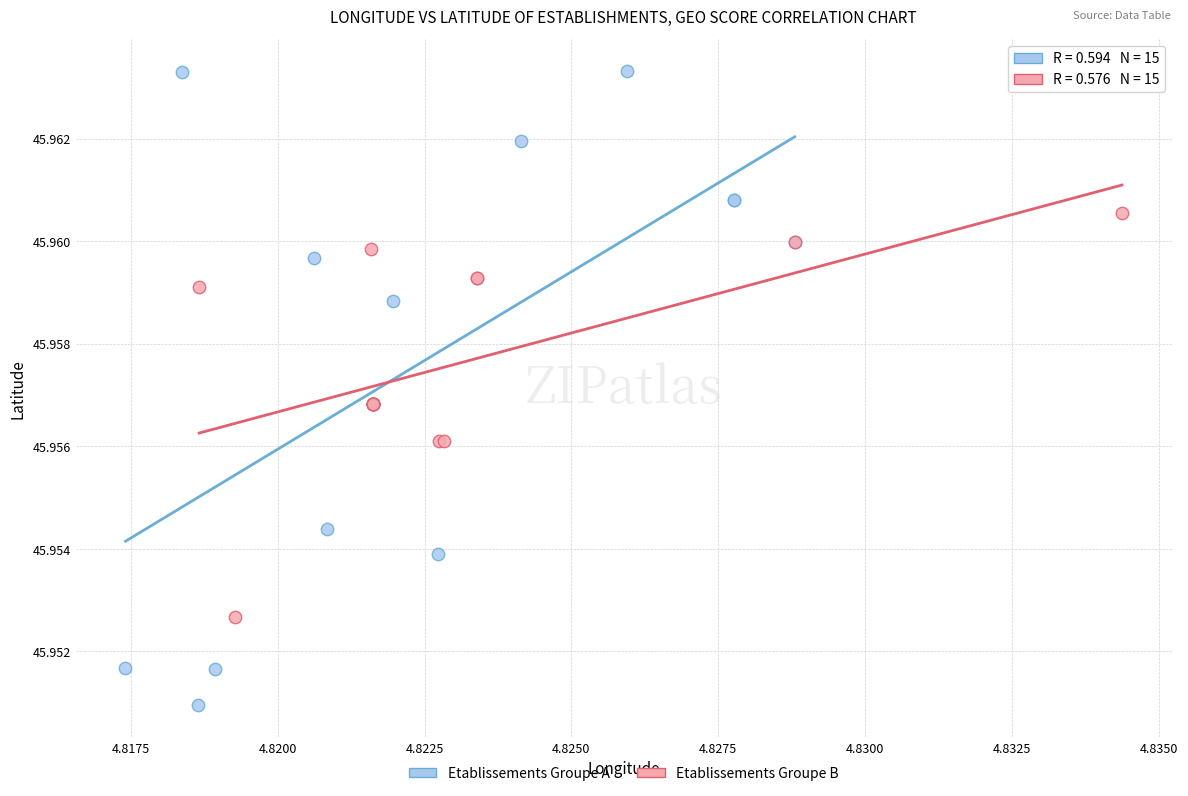

Which series contains the highest Y value?

Etablissements Groupe A